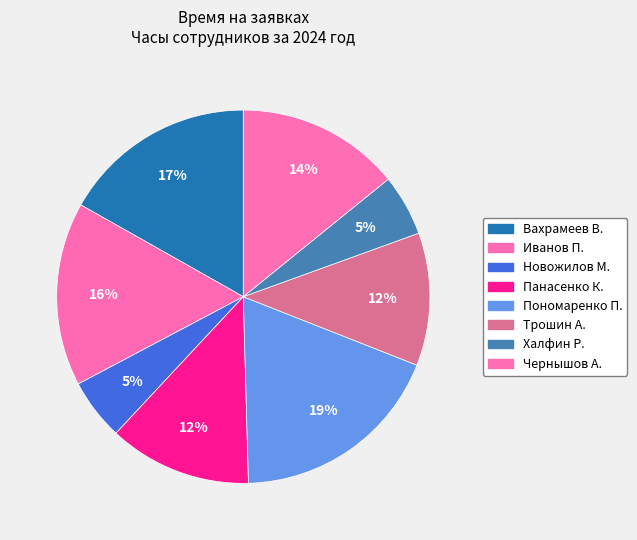

Which has a higher value, Чернышов А. or Халфин Р.?

Чернышов А.